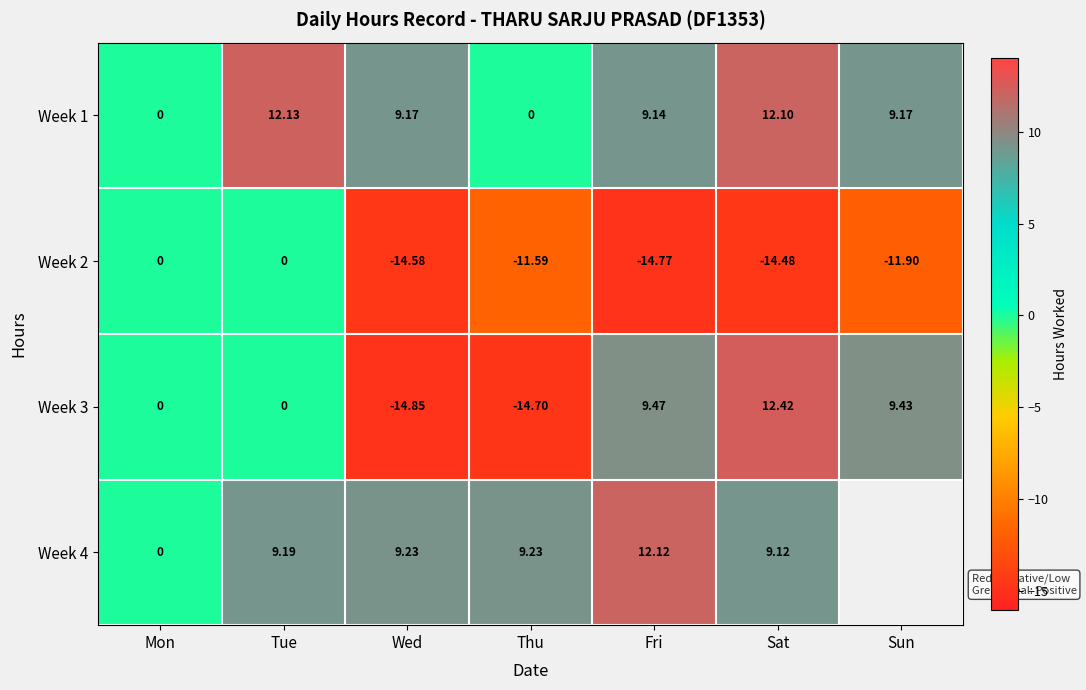

At which label is Week 1 closest to 6?

Fri